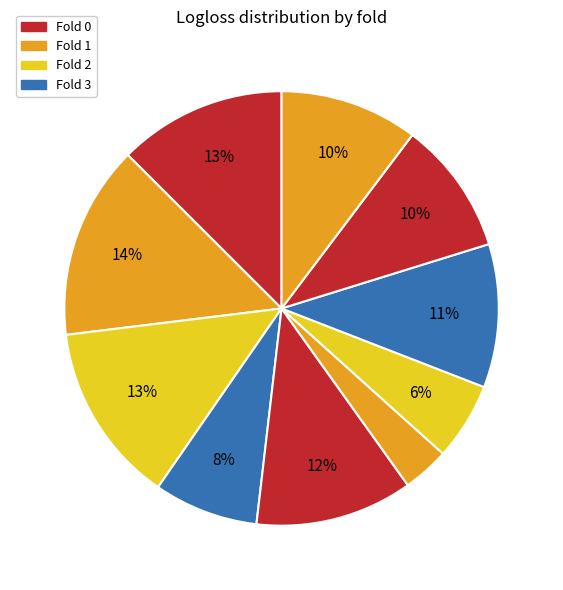

Count the number of slices in the pie.

10